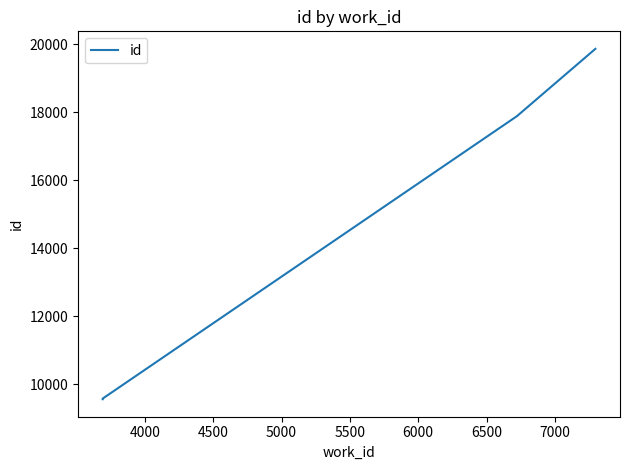

What is the value of the 9th point from the left?

17899